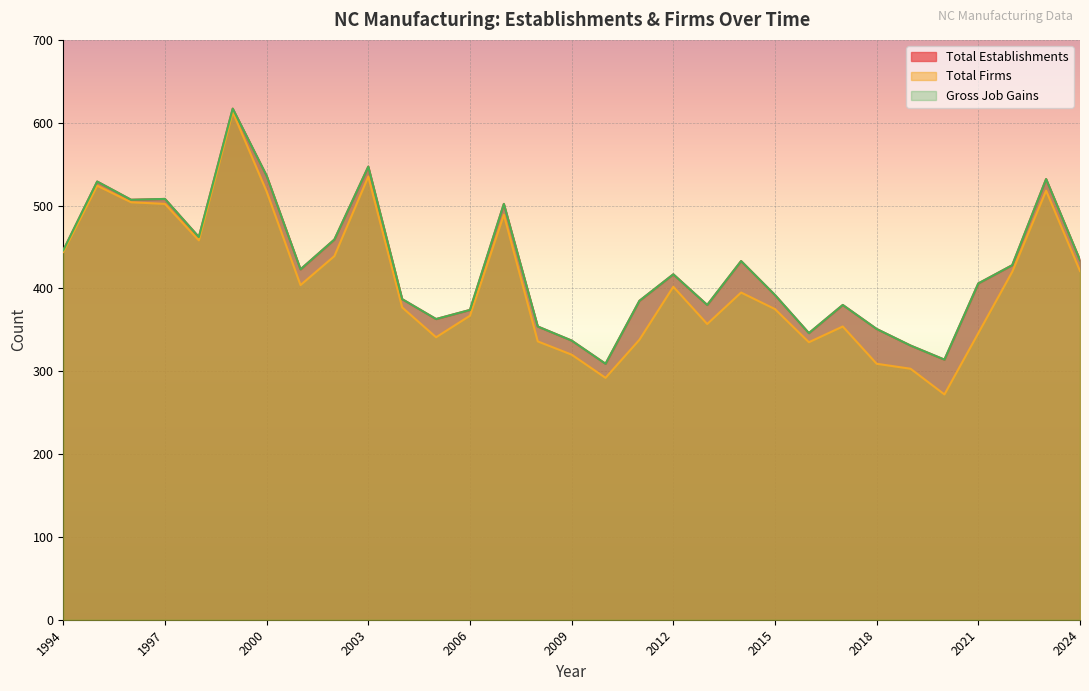

How many values in the Total Firms series are below 395?

15